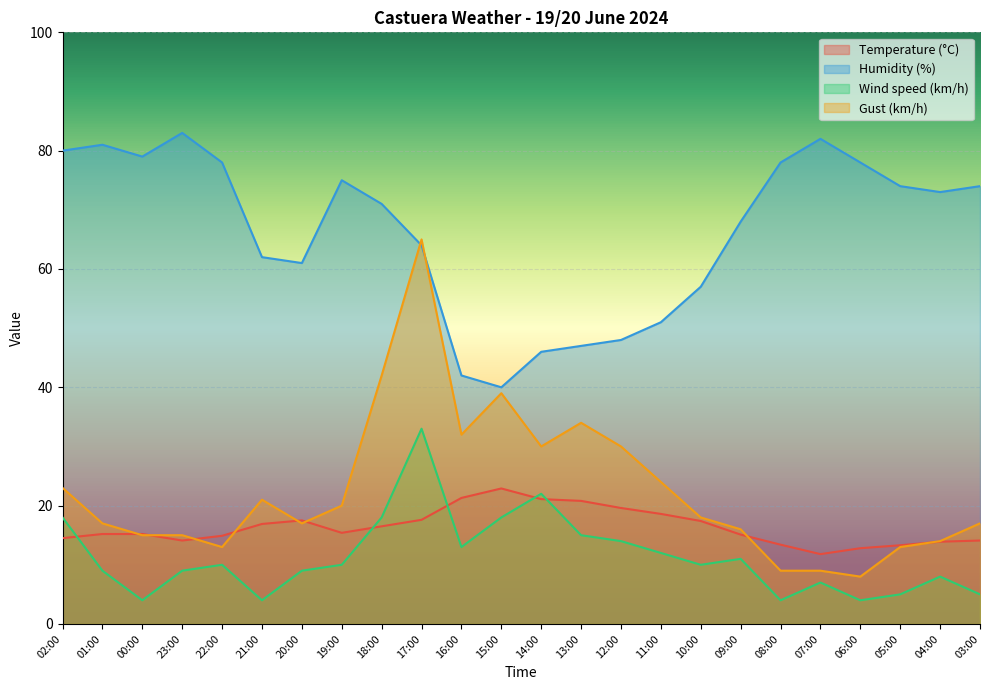

At how many categories does at least one series exceed 27?

24